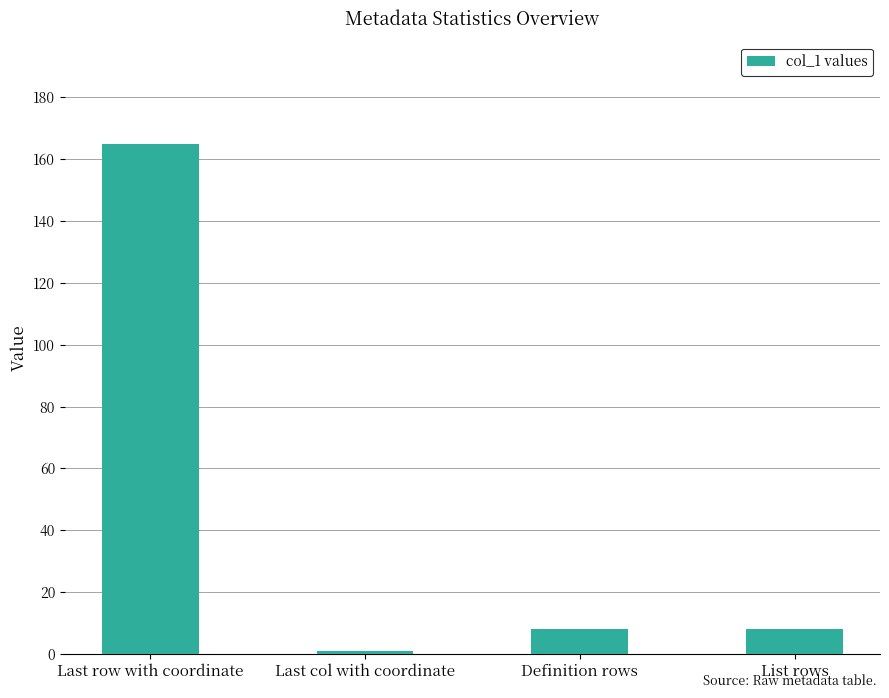

How many bars are there in total?

4